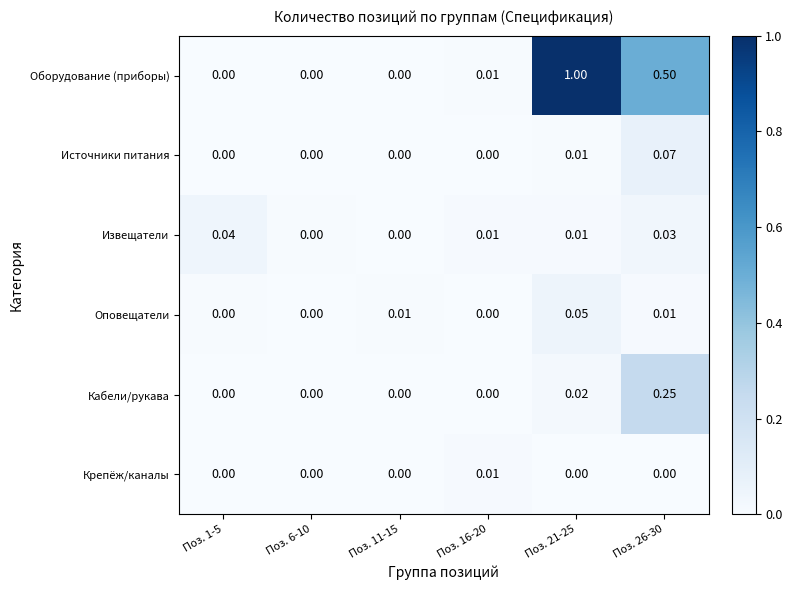

List the series in order of their peak value, highest first.

Оборудование (приборы), Кабели/рукава, Источники питания, Оповещатели, Извещатели, Крепёж/каналы